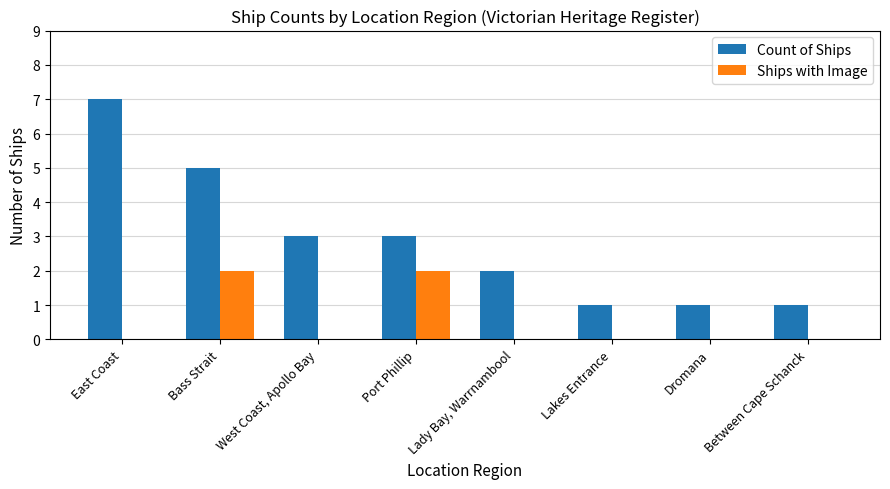

Which series has the largest range (max minus min)?

Count of Ships